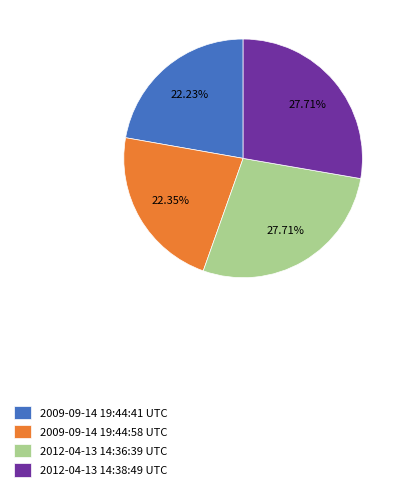

Is there a majority slice in this chart?

No